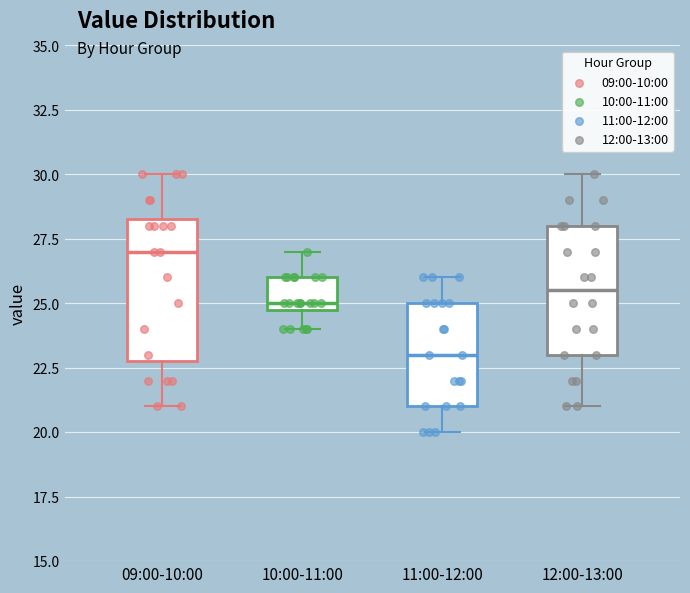

Reading left to right, transcribe this box plot: for each box, give where its median line is, the range the box spans, and where its two whiskers end, as read against the y-axis. The values are not printed on the chart, so give them approximately, as read against the axis.

09:00-10:00: median 27.0, box 23.0 to 28.5, whiskers 21.0 to 30.0
10:00-11:00: median 25.0 (just above the box's lower edge), box 25.0 to 26.0, whiskers 24.0 to 27.0
11:00-12:00: median 23.0, box 21.0 to 25.0, whiskers 20.0 to 26.0
12:00-13:00: median 25.5, box 23.0 to 28.0, whiskers 21.0 to 30.0